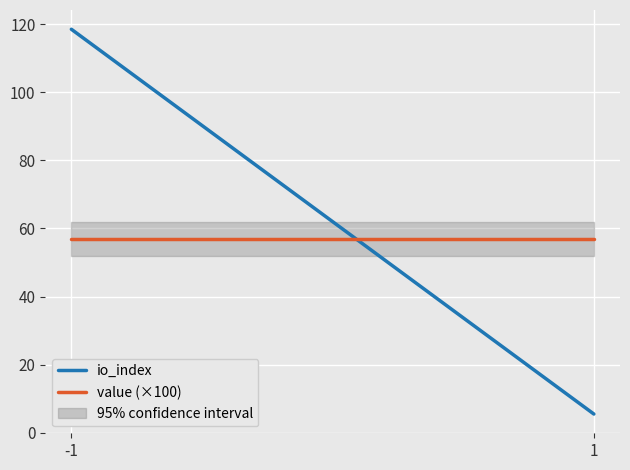

Where does the io_index series first go above 118?

-1